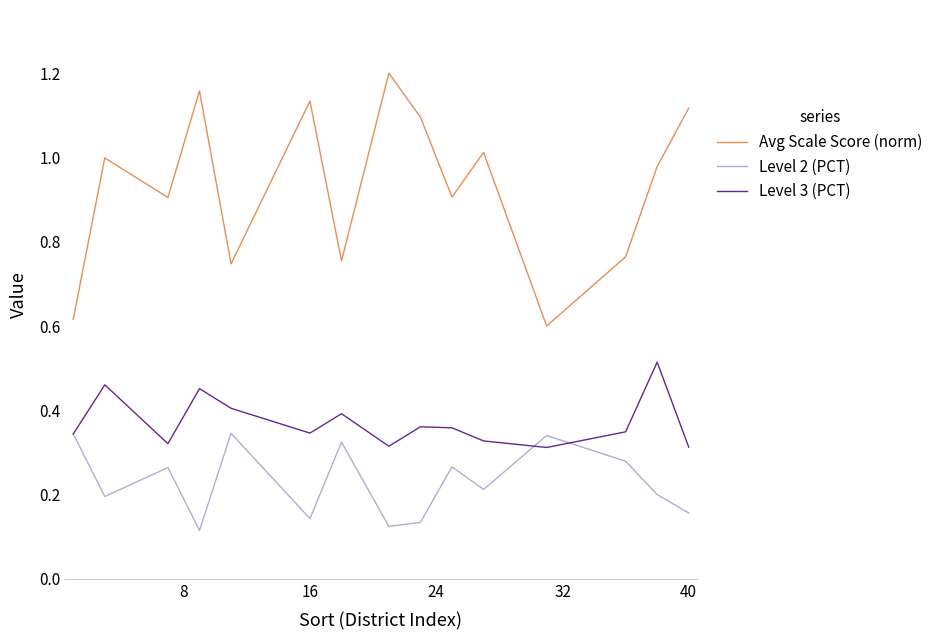

Count the Level 3 (PCT) values in the range 0 to 1.

15